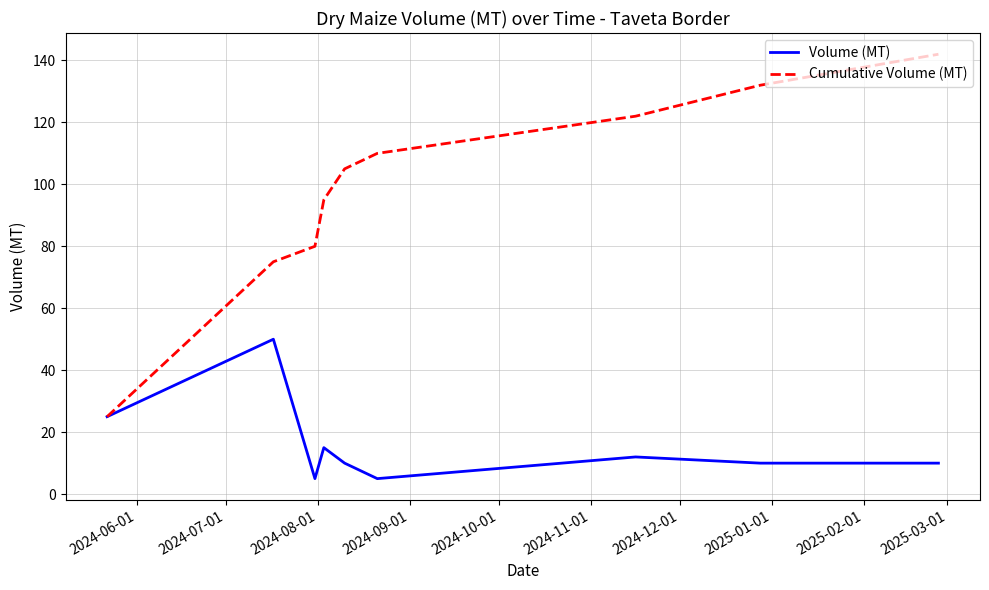

Which series has the largest range (max minus min)?

Cumulative Volume (MT)